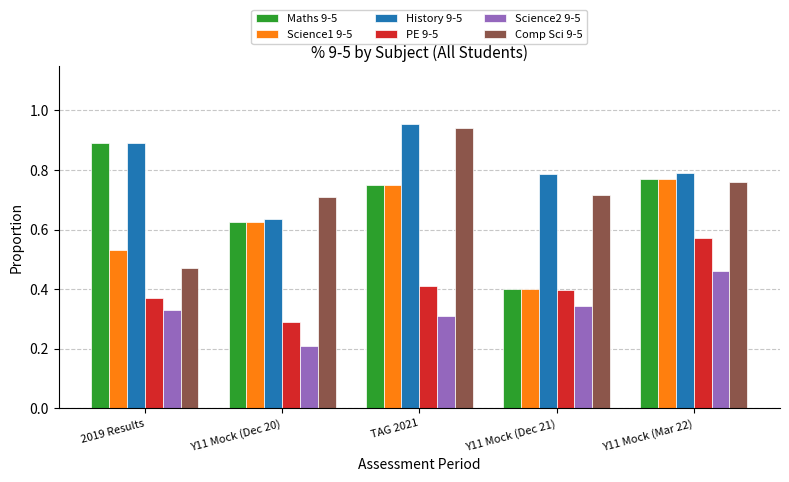

What is the sum of the Comp Sci 9-5 values at TAG 2021 and Y11 Mock (Mar 22)?

1.7